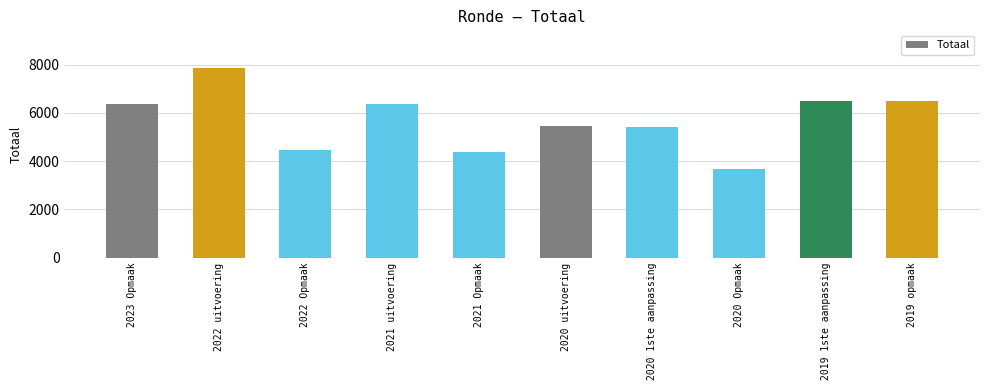

What is the minimum value shown in the chart?

3691